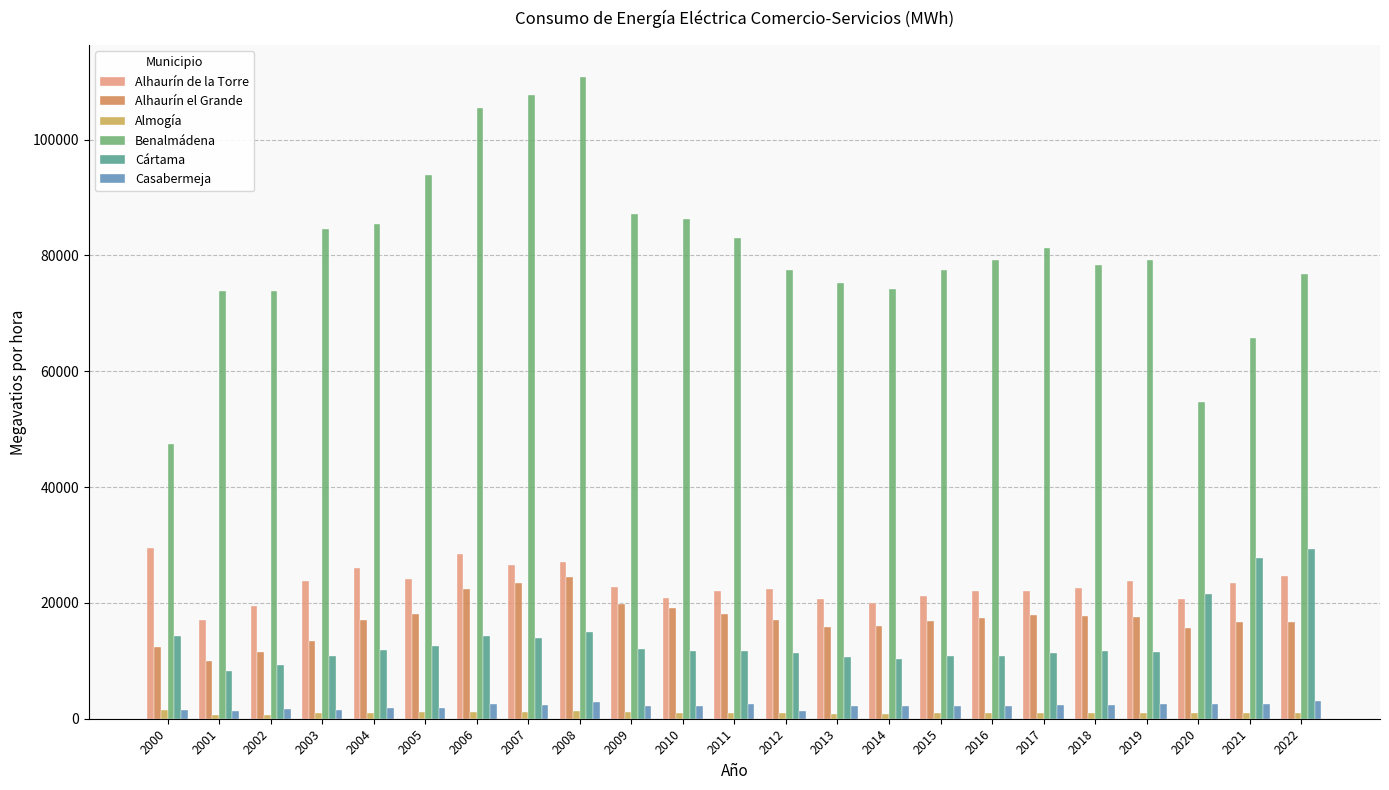

Reading left to right, extract all data points from this chart.

Alhaurín de la Torre: 29511	17078	19491	23798	25978	24093	28414	26540	26995	22682	20833	22130	22318	20729	19942	21154	22007	22094	22510	23818	20763	23436	24708
Alhaurín el Grande: 12423	9898	11442	13361	17097	18088	22415	23372	24446	19822	19102	18124	17063	15797	16013	16838	17373	17894	17669	17552	15738	16681	16741
Almogía: 1535	690	726	942	1042	1156	1233	1180	1319	1118	1031	940	925	800	855	989	975	959	930	904	955	999	955
Benalmádena: 47509	73792	73941	84495	85461	93841	105494	107752	110786	87145	86350	82944	77547	75258	74146	77566	79234	81274	78302	79292	54782	65825	76747
Cártama: 14256	8251	9360	10866	11938	12642	14341	13901	14997	12069	11748	11726	11435	10626	10343	10765	10750	11365	11672	11506	21544	27831	29351
Casabermeja: 1560	1389	1662	1536	1780	1816	2476	2363	2808	2252	2259	2526	1412	2268	2170	2218	2267	2335	2387	2508	2498	2626	3012